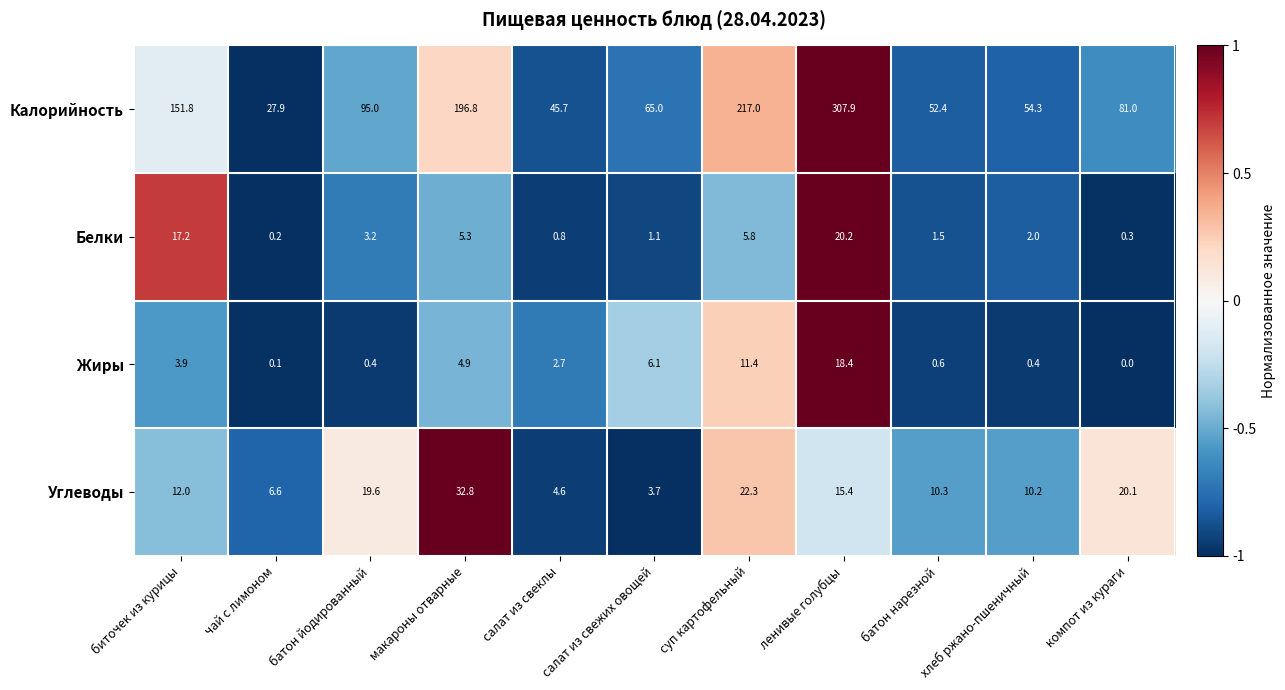

Where is Белки nearest to the value 10?

суп картофельный